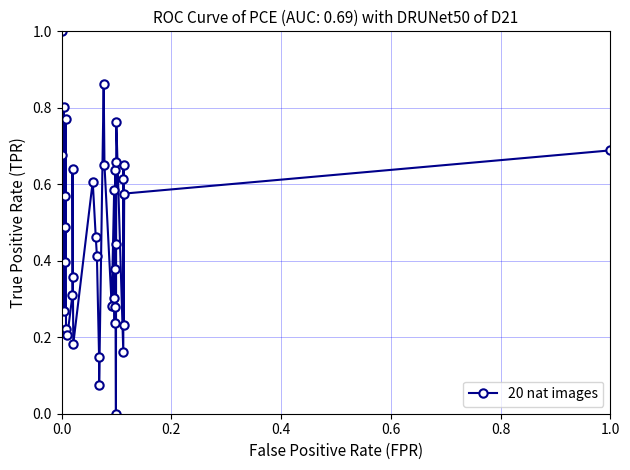

What is the greatest value displayed?

1.0